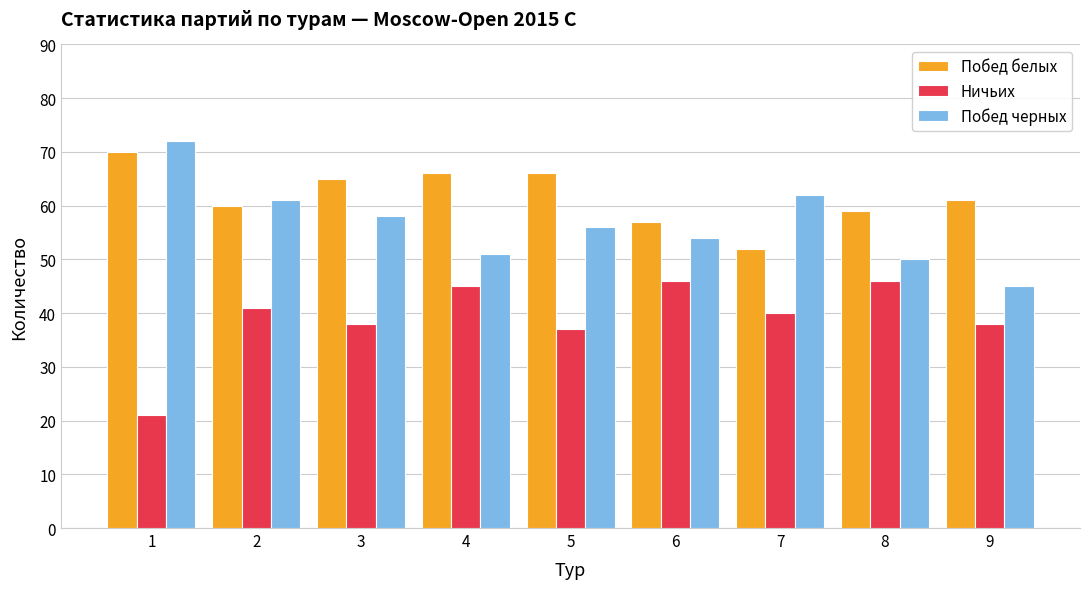

What is the average value of the Ничьих series?

39